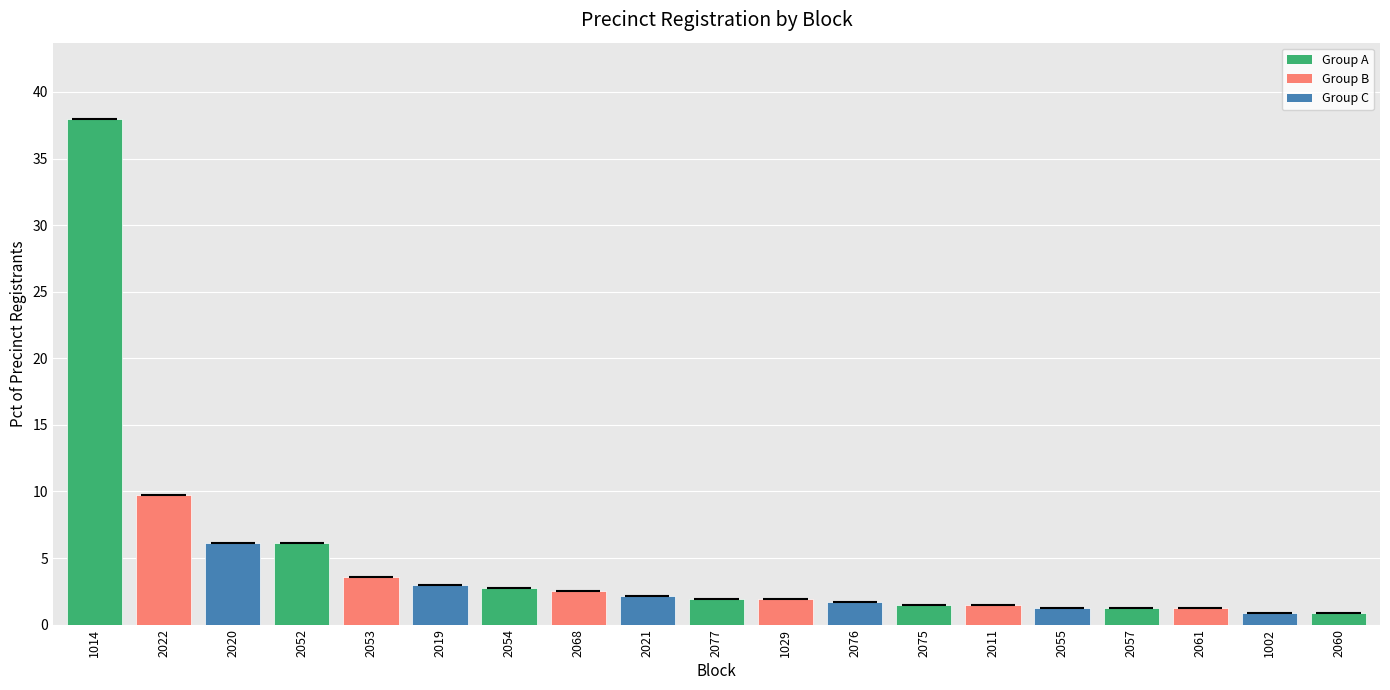

What is the label of the 7th bar from the left?

2054